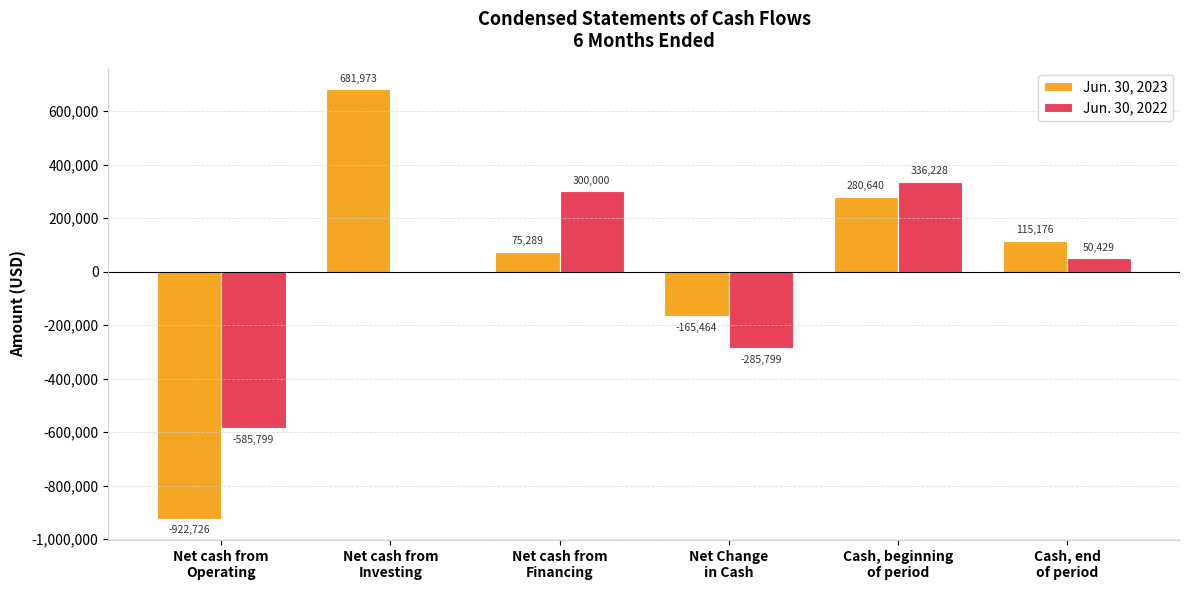

At which label does Jun. 30, 2022 first exceed 50429?

Net cash from
Financing